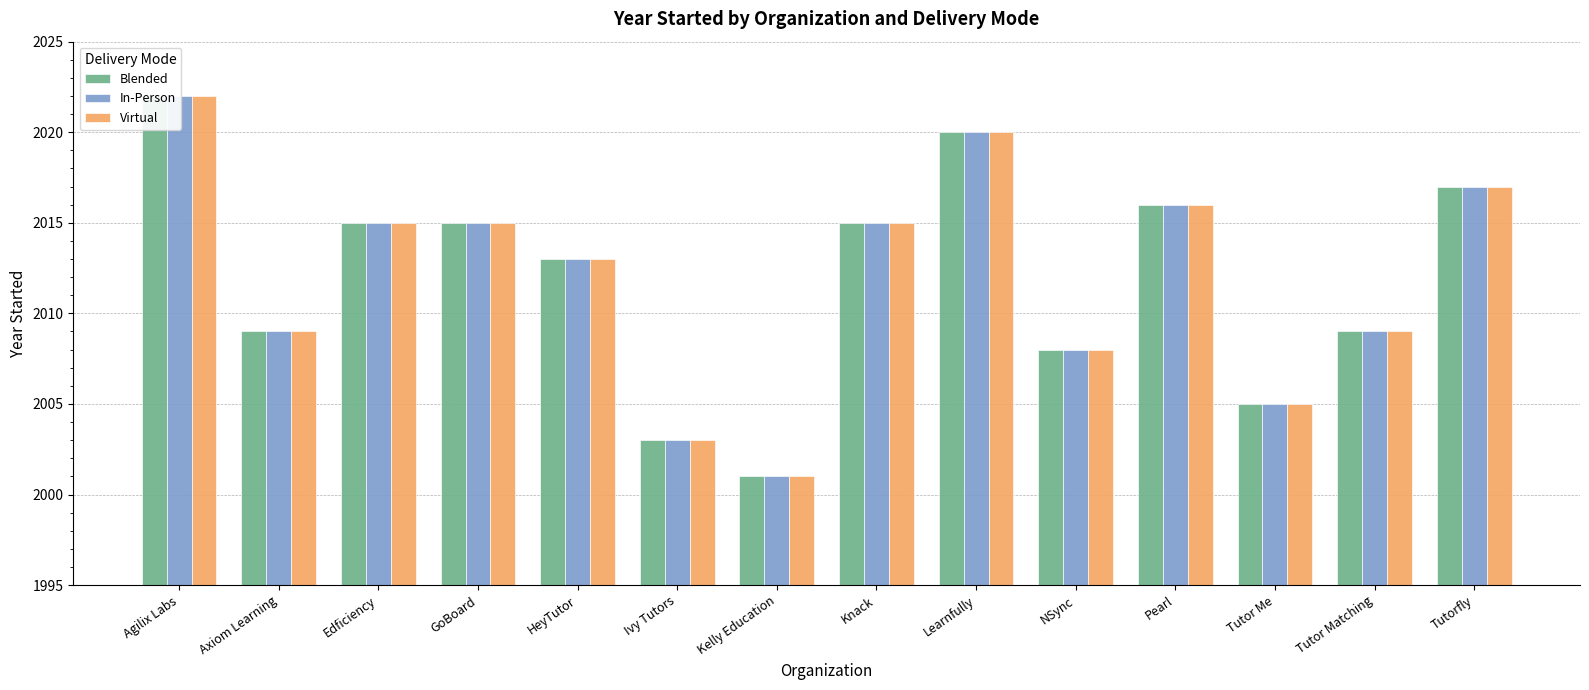

At which category is the sum across all series the highest?

Agilix Labs